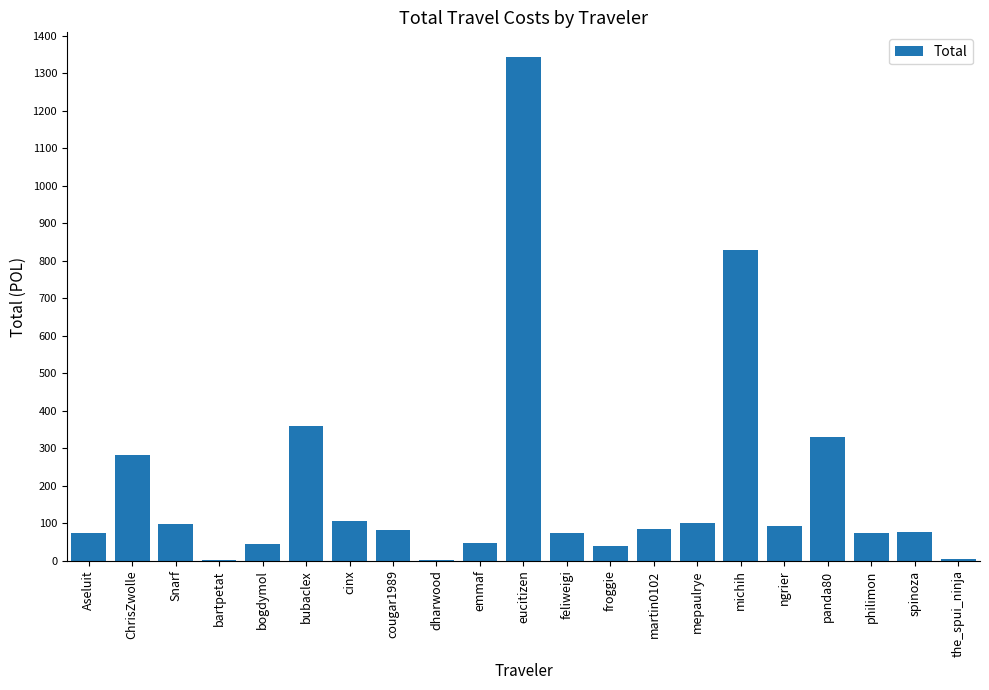

What is the change in value from ChrisZwolle to michih?

+546.6